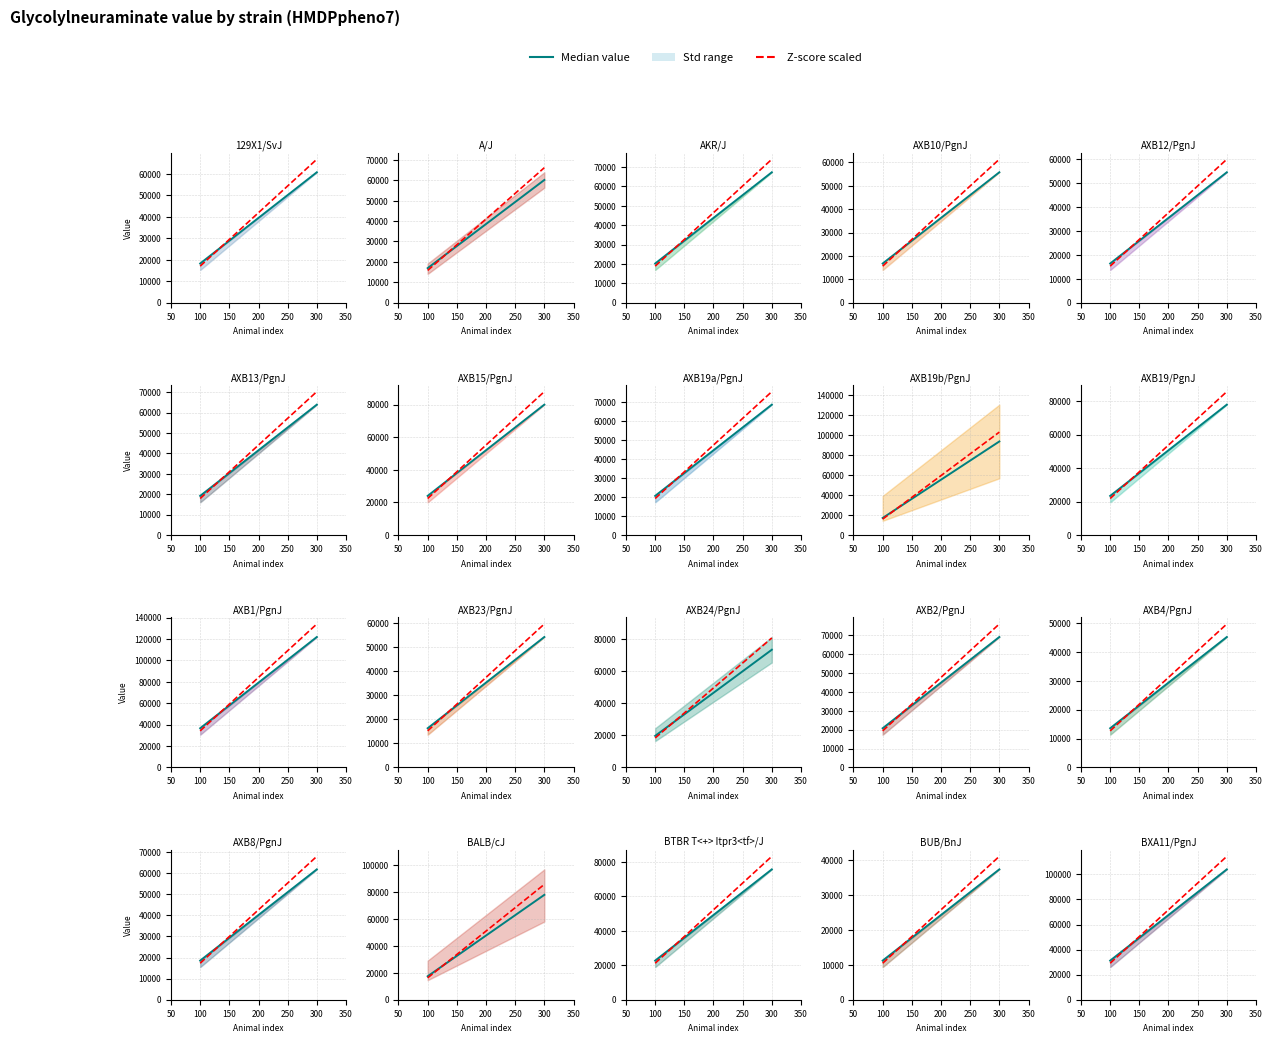

Reading right to left, what are all the values shown in this chart?

Median value: 103981.7	67588.1	31194.5
Z-score scaled: 114379.9	71747.4	29114.9